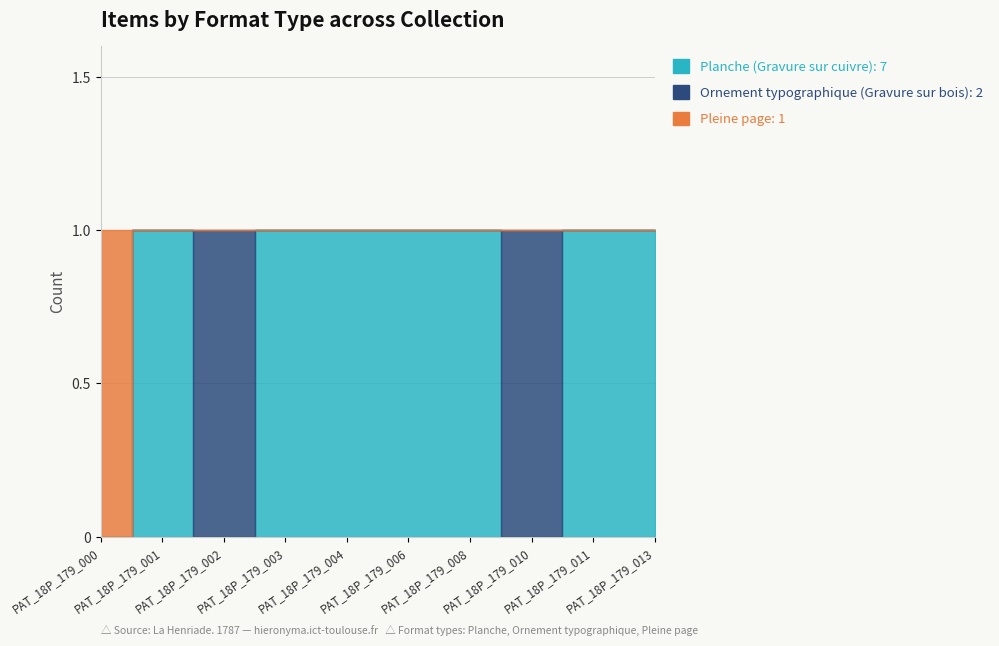

Where is the first local maximum for Planche (Gravure sur cuivre)?

PAT_18P_179_001